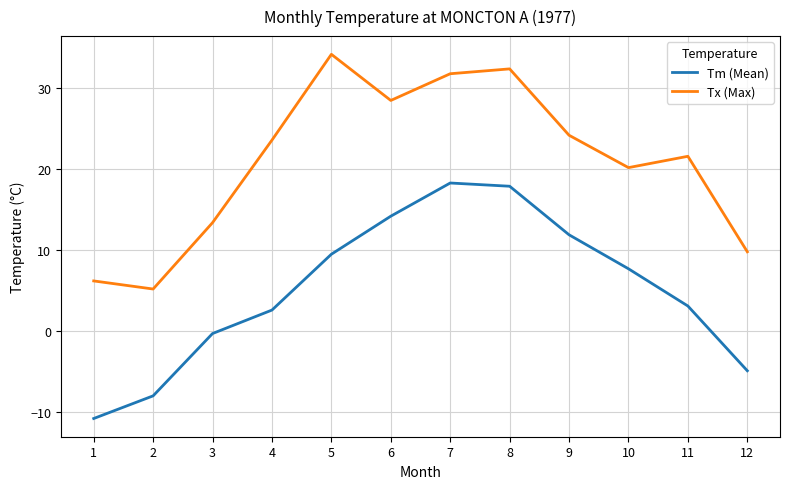

True or false: Tm (Mean) has more than 0 interior local peaks.

True